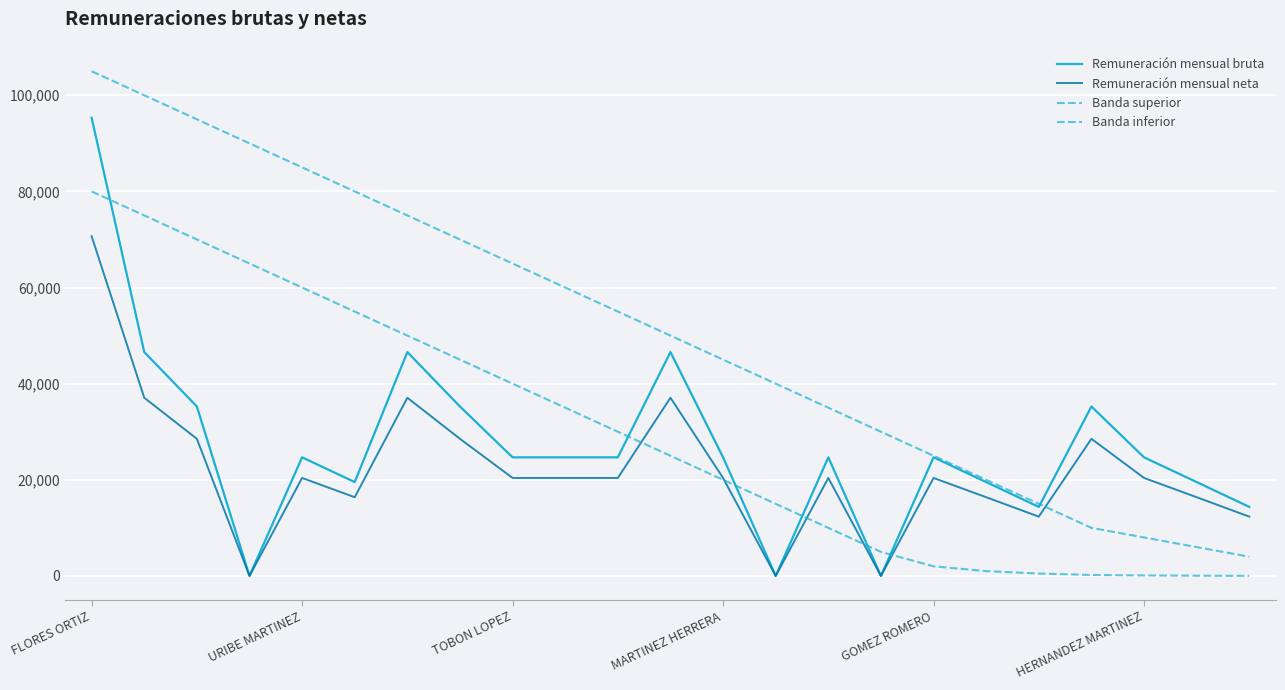

How many lines are shown in the chart?

4